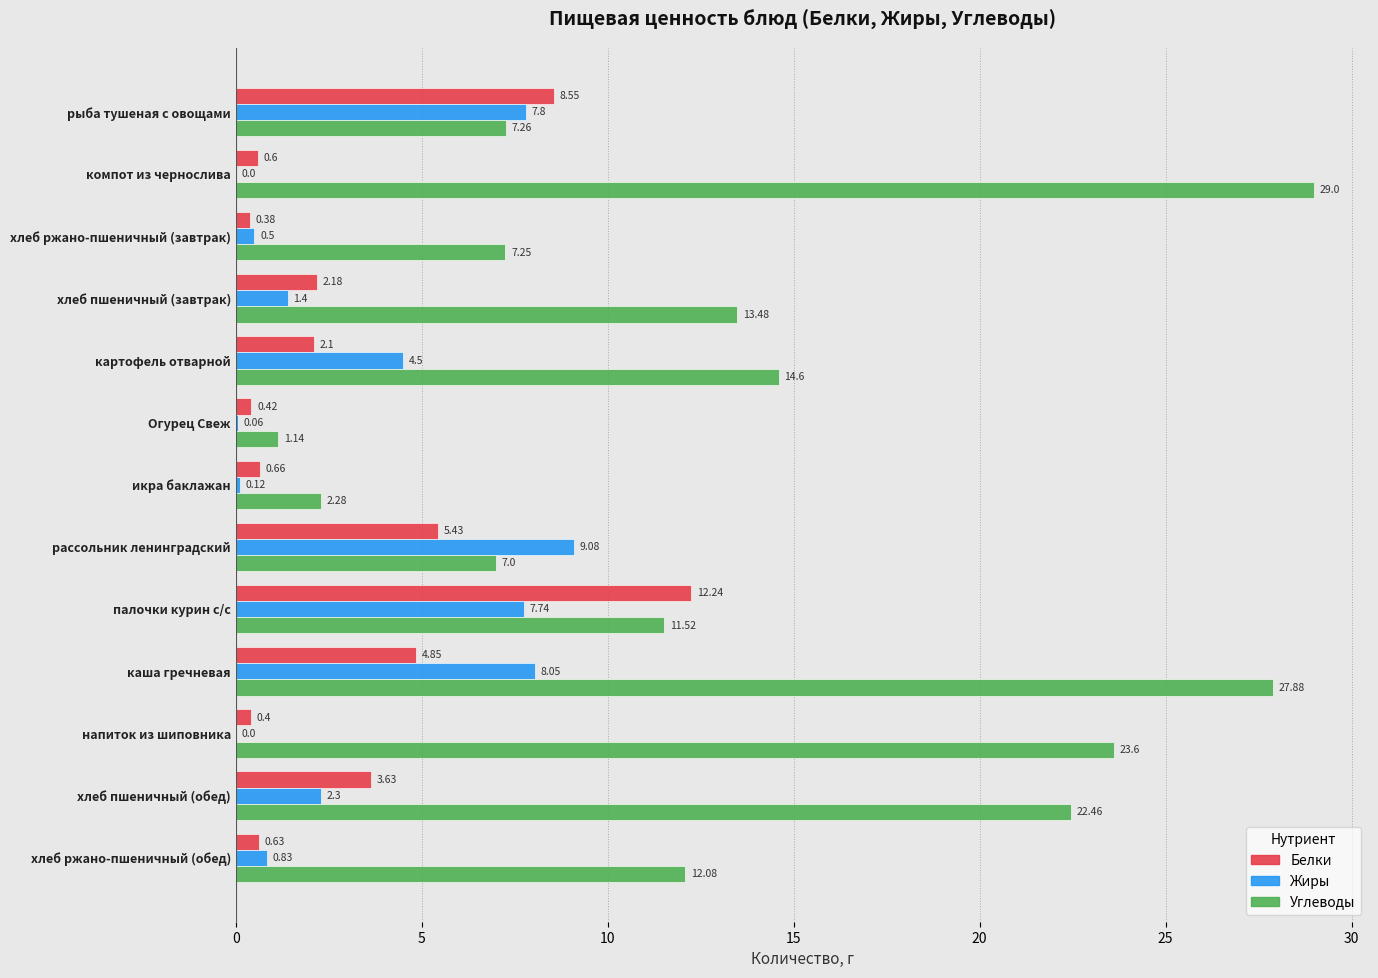

At which label does Жиры reach its peak?

рассольник ленинградский